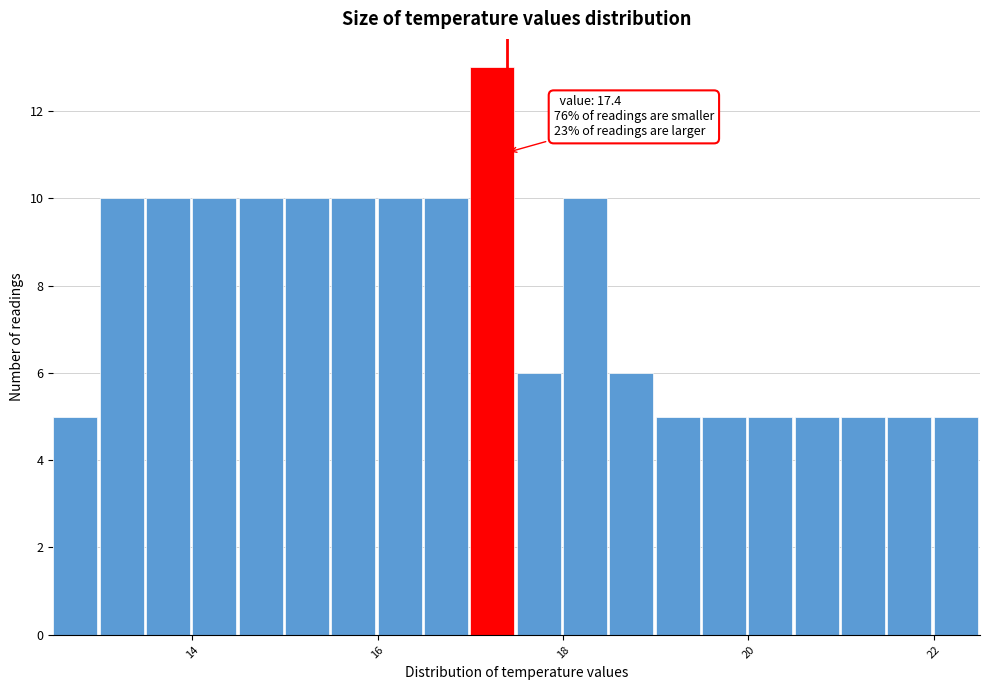

Around what value on the x-axis is the tallest bar? Give the approximate position of its centre, as read against the axis.

17.2